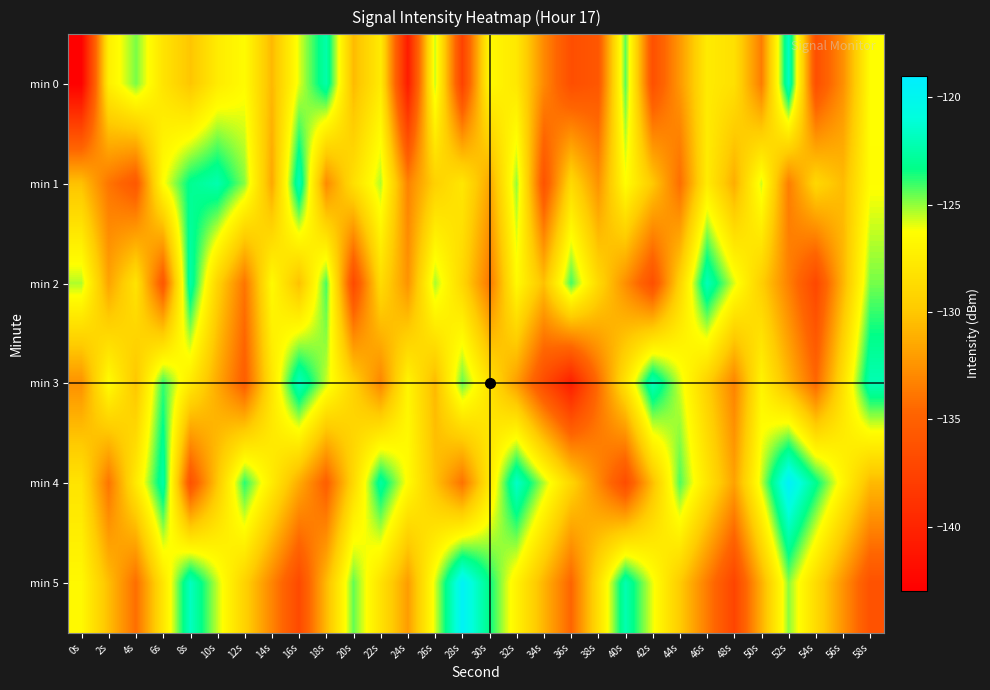

Which has a higher value, 16s or 38s?

16s